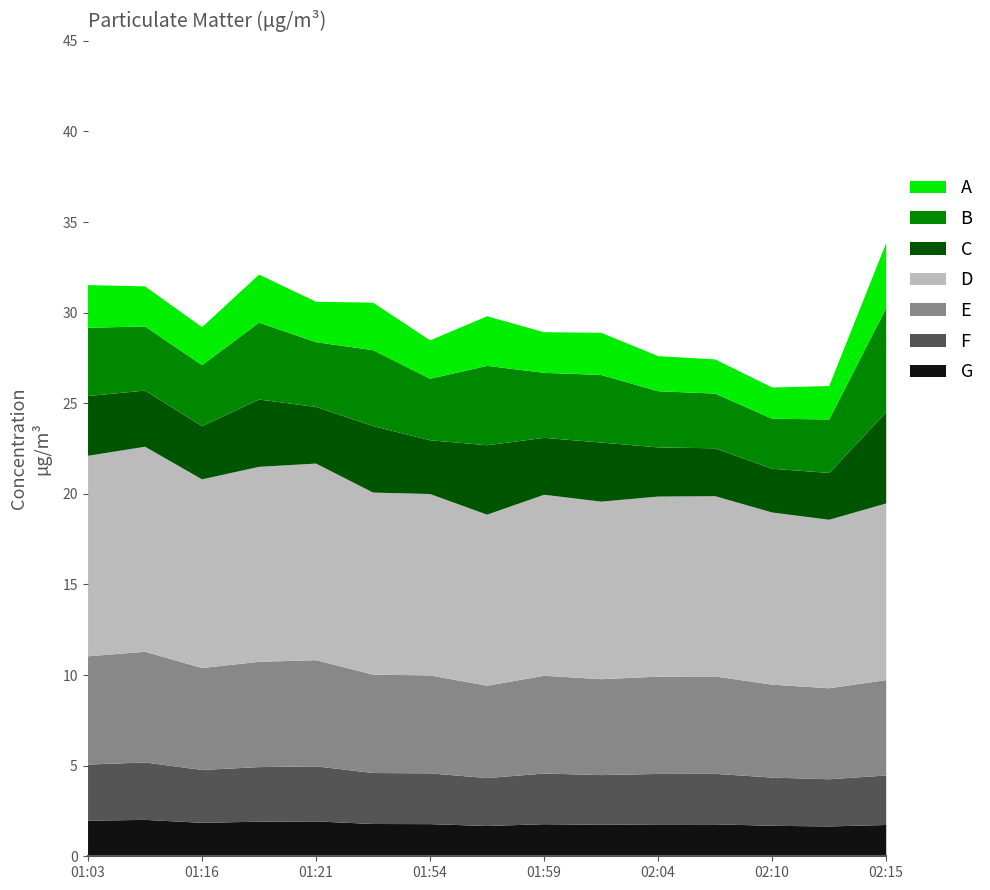

What is the total value across all series at 02:04?

27.6